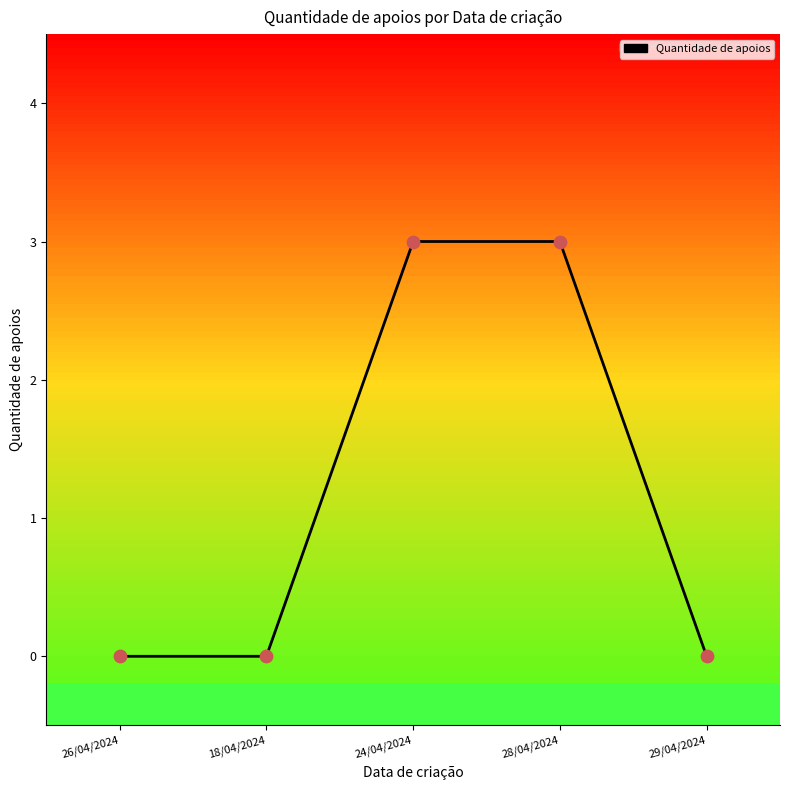

What is the change in value from 18/04/2024 to 24/04/2024?

+3